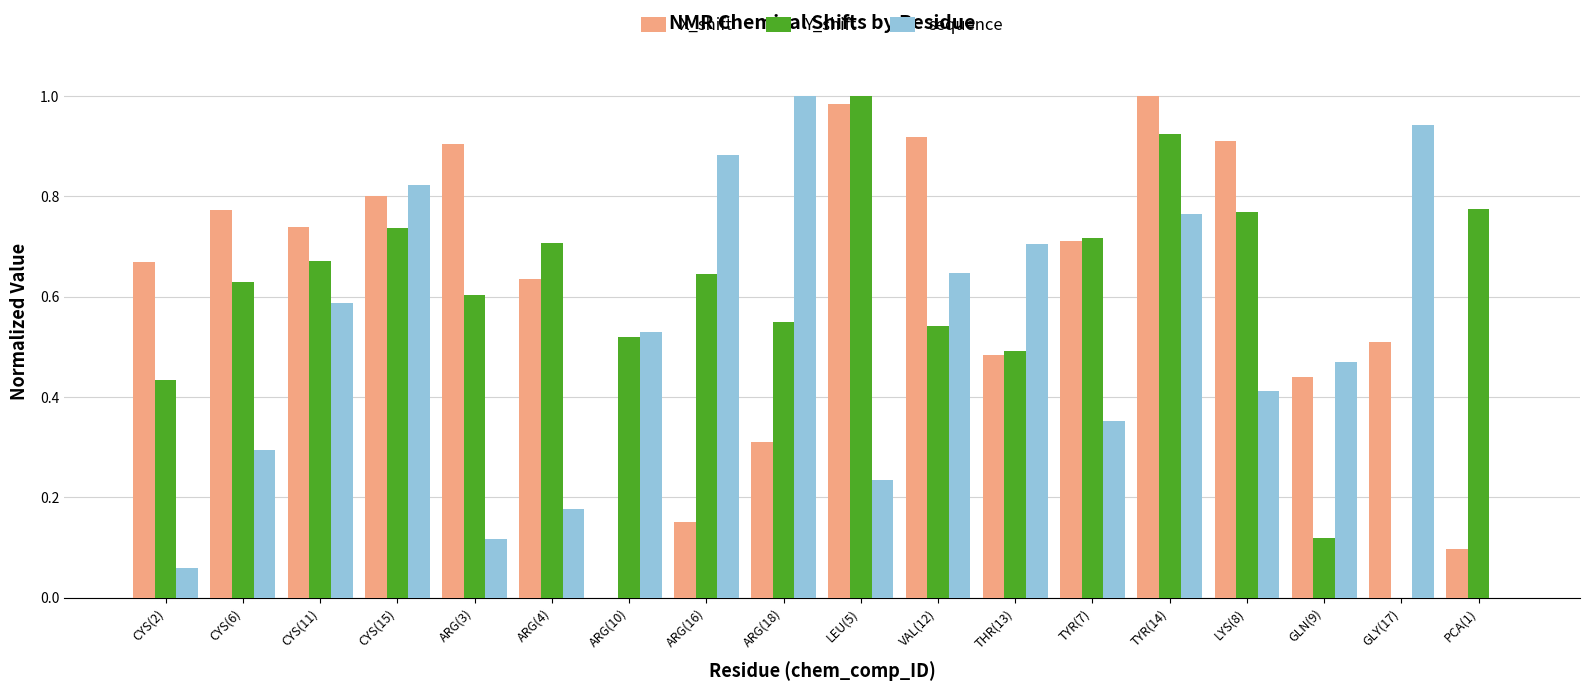

True or false: X_shift has a value of 0.1 at ARG(16).

False